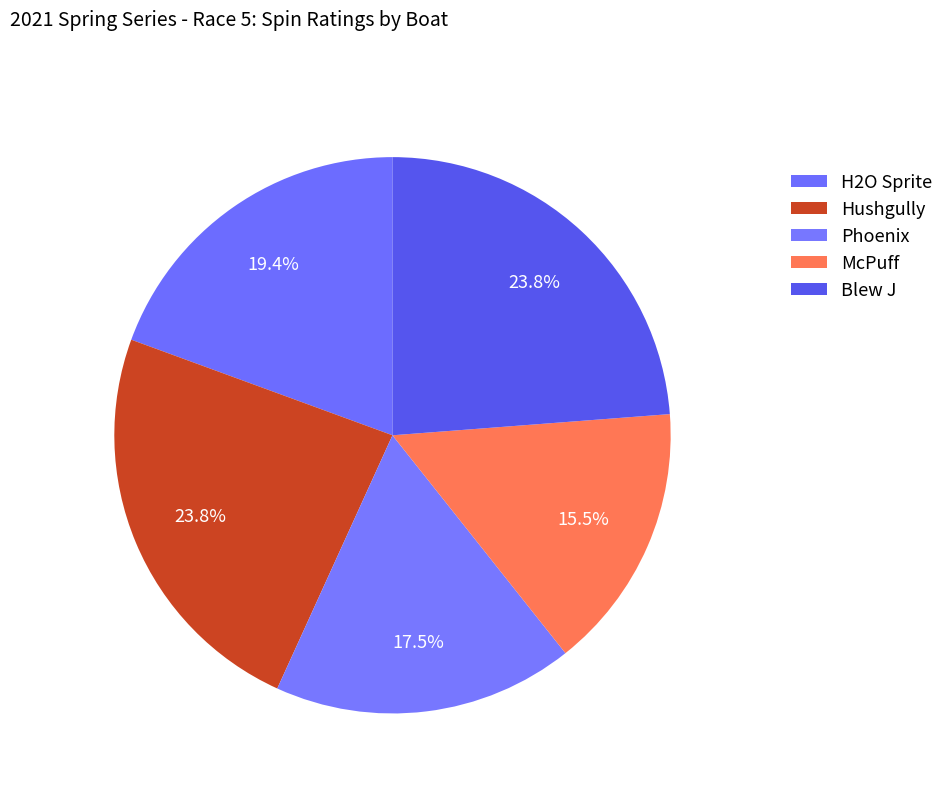

The Blew J slice represents 15% of the pie. True or false?

False